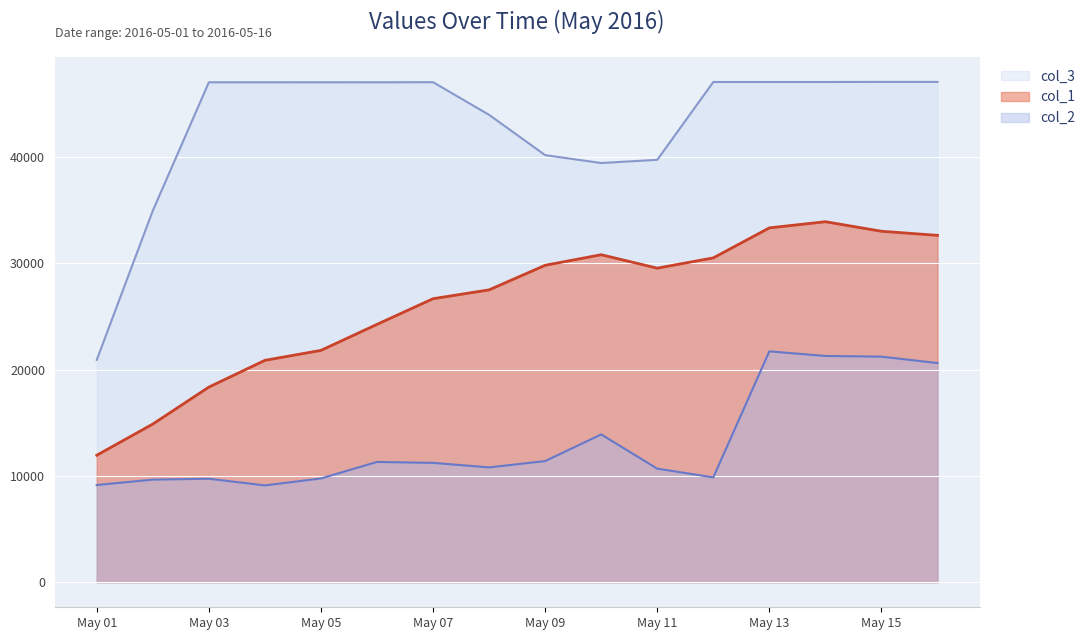

Which has a higher value, 2016-05-10 or 2016-05-04?

2016-05-10